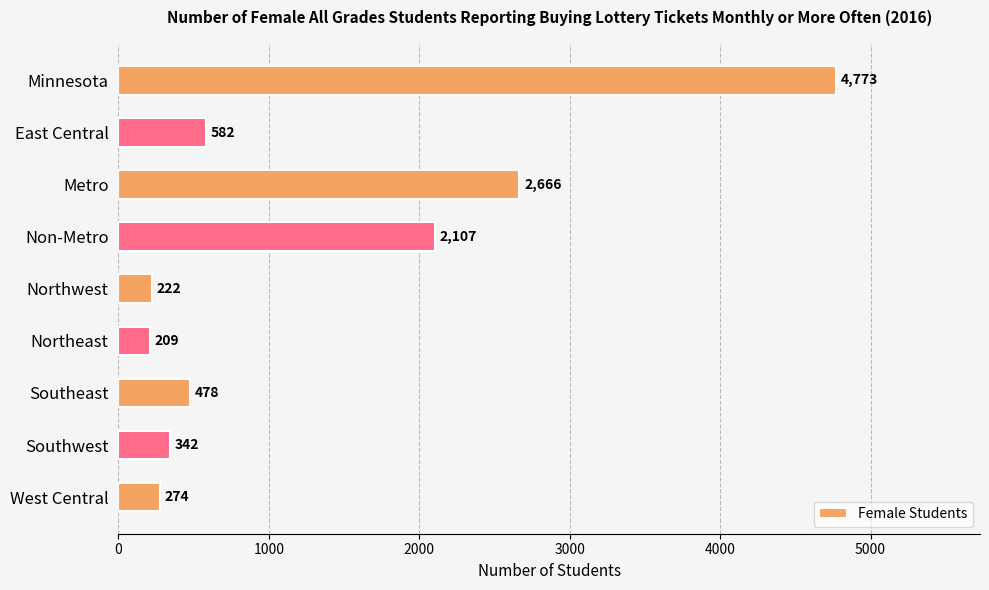

What is the ratio of the value at East Central to the value at Non-Metro?

0.3